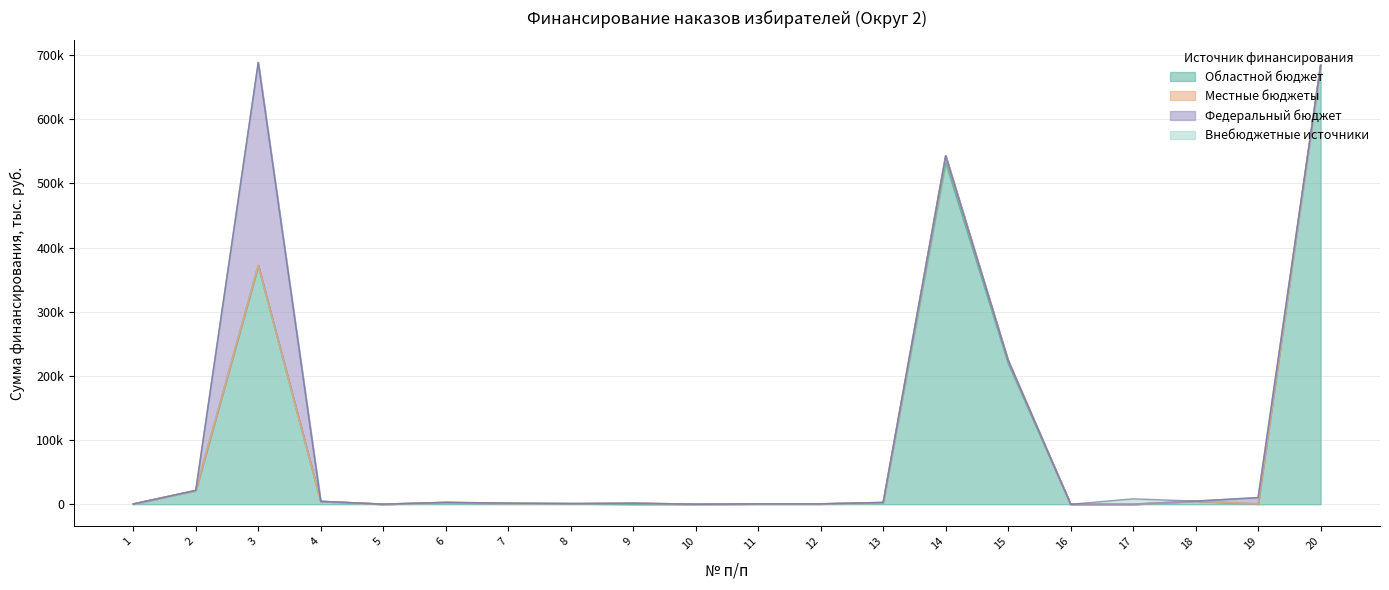

Which series ends up on top after the final intersection of Федеральный бюджет and Местные бюджеты?

Федеральный бюджет